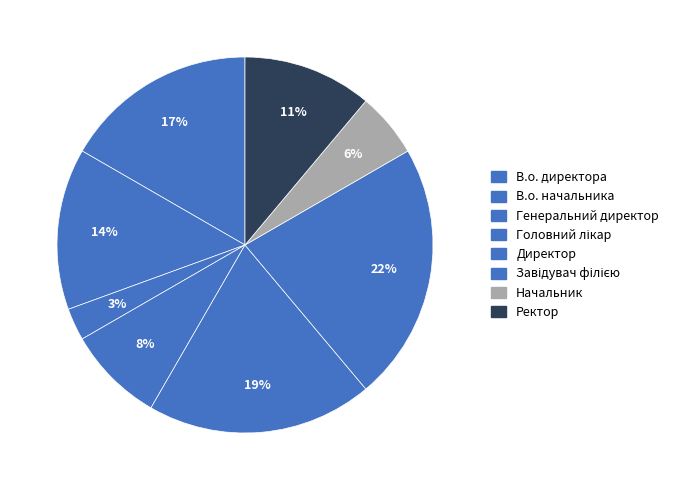

How many segments does this pie chart have?

8